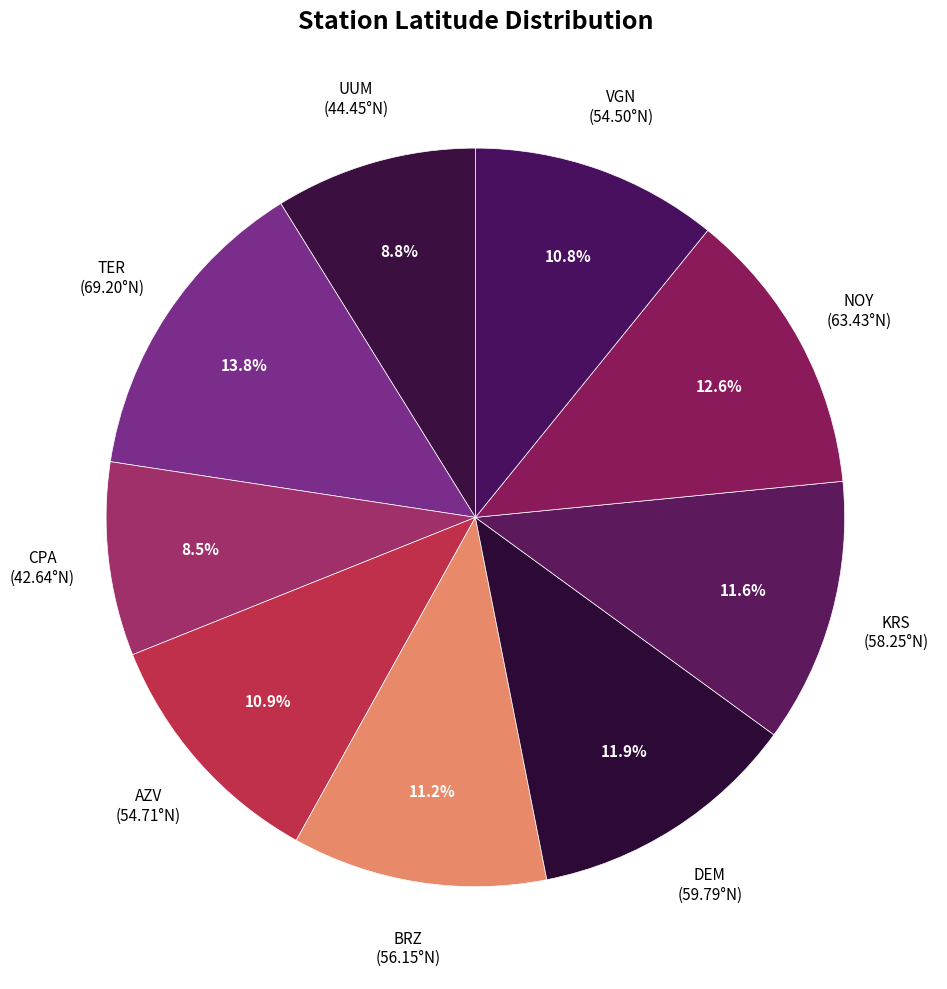

To the nearest percent, what percentage of the pie is DEM?

12%